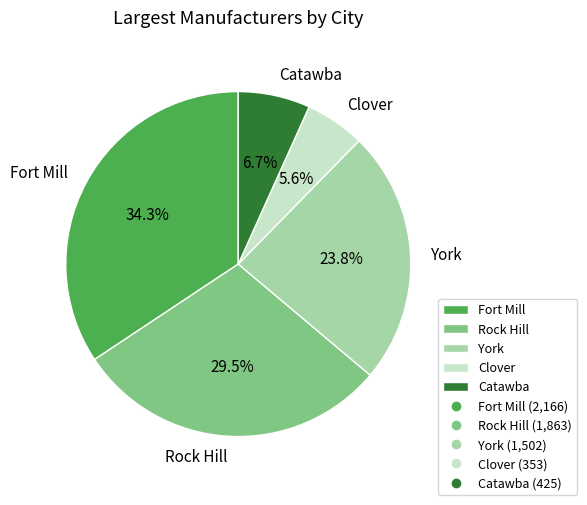

Which category has the smallest portion of the pie?

Clover